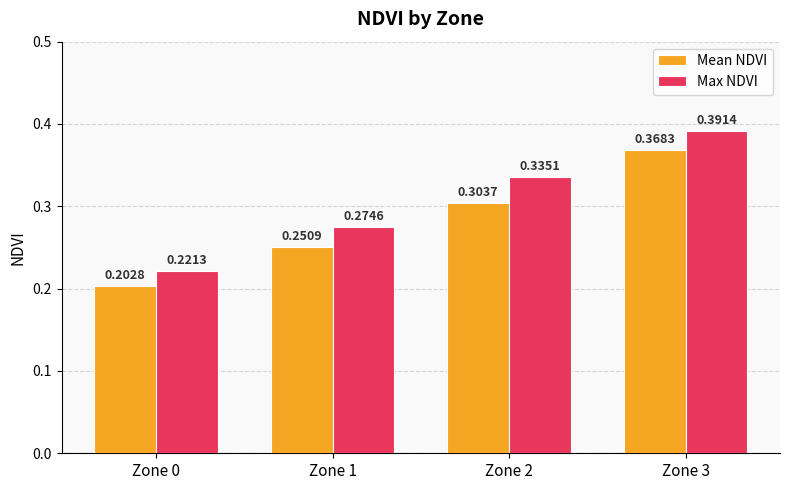

What is the sum of the Max NDVI values at Zone 1 and Zone 0?

0.5